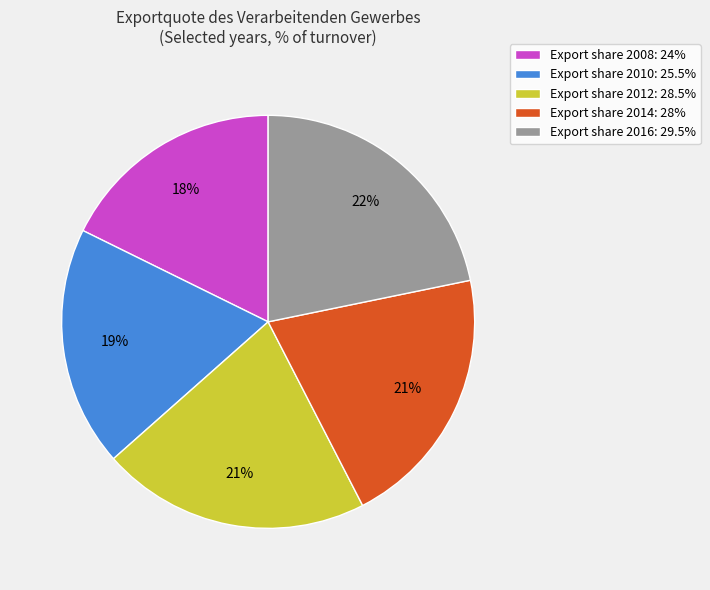

Is the sum of Export share 2010: 25.5% and Export share 2008: 24% greater than half?

No